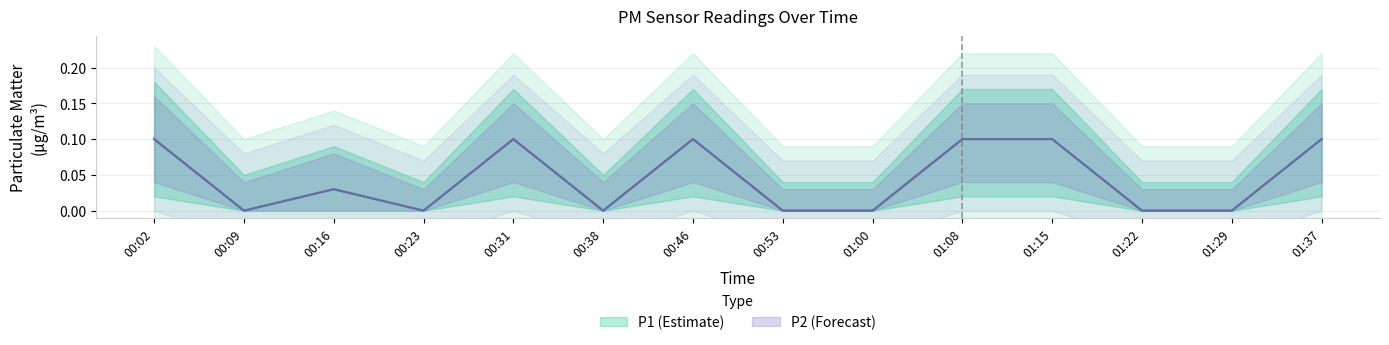

True or false: P2 has a value of 0.1 at 01:37.

True